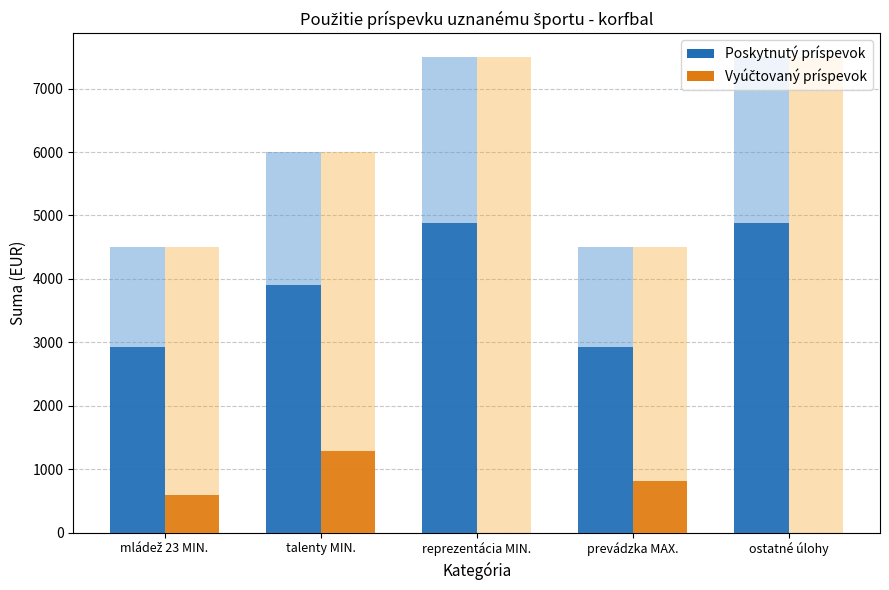

What are all the series names shown in the legend?

Poskytnutý príspevok, Vyúčtovaný príspevok